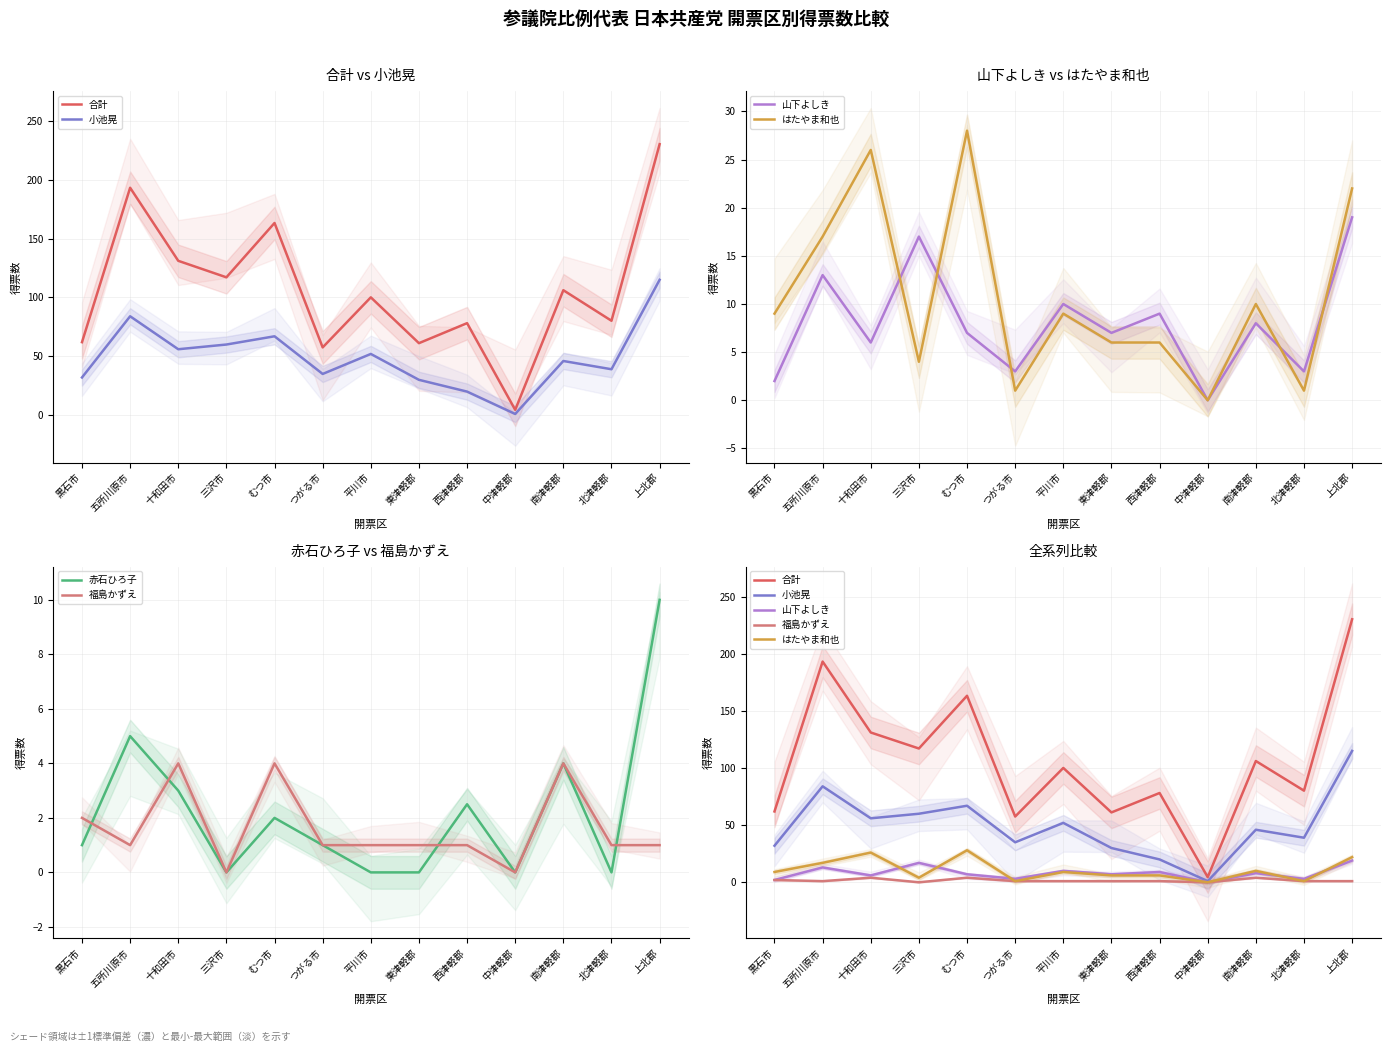

The はたやま和也 series shows 17.0 at 五所川原市. True or false?

True